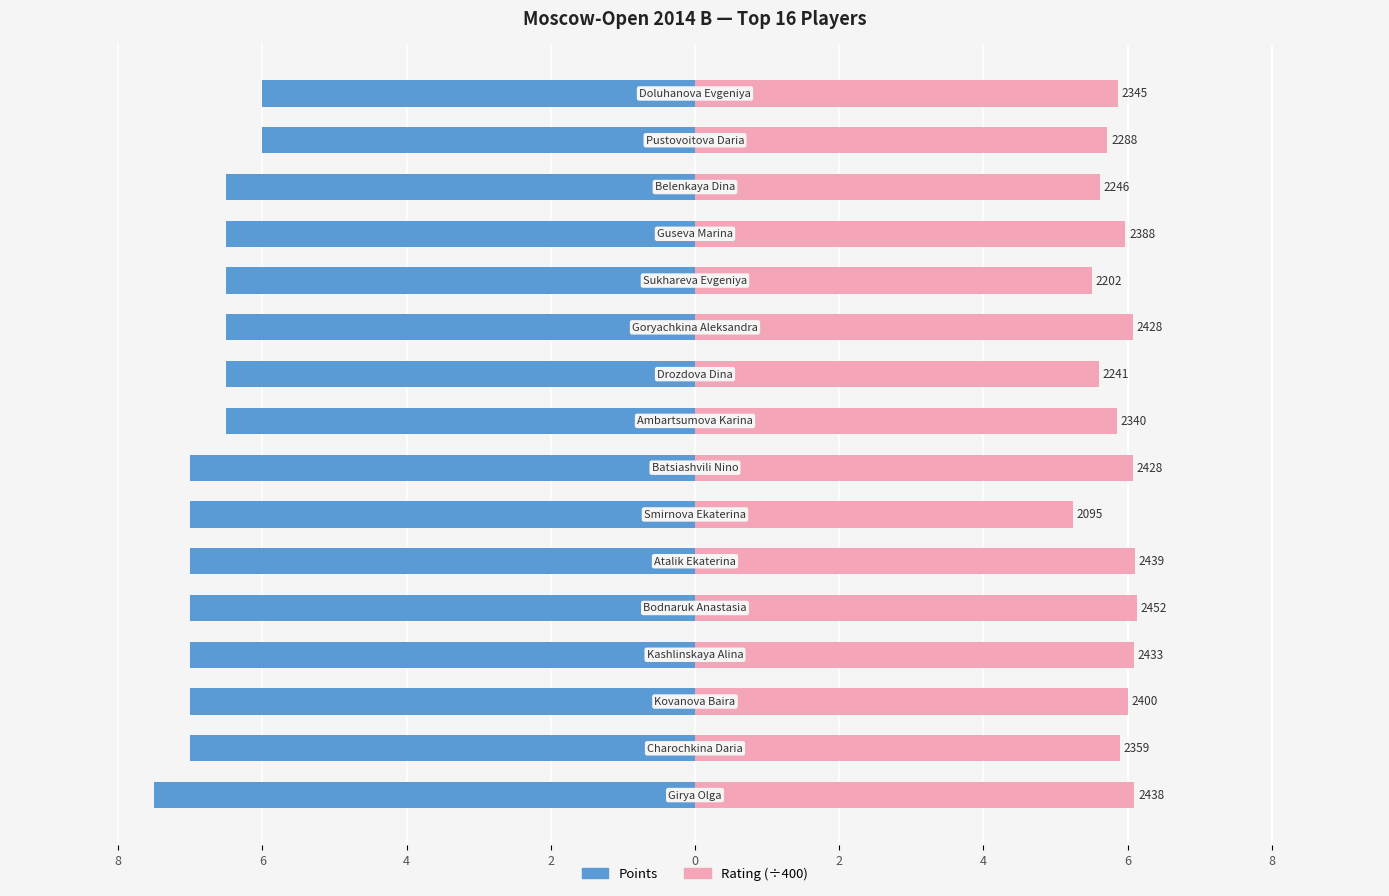

What is the sum of all Rating values?

93.8